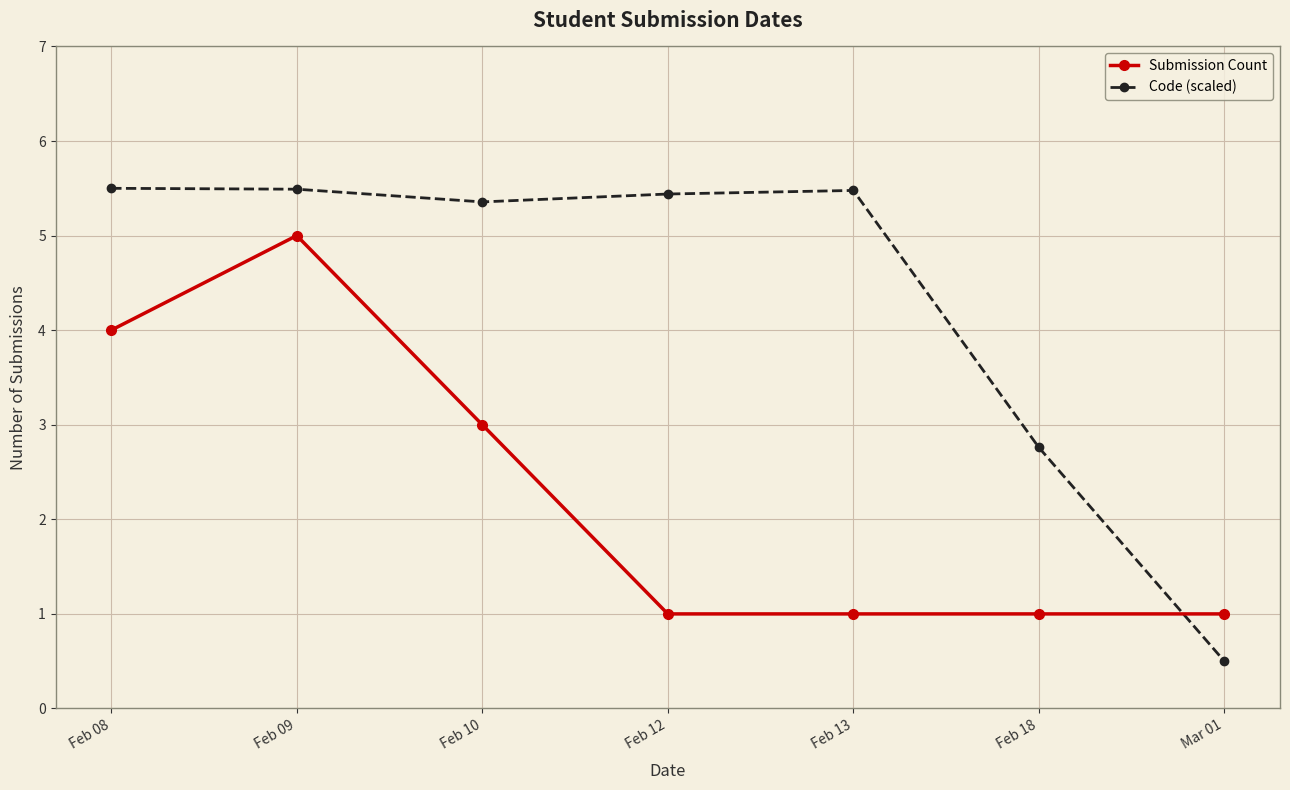

How many lines are shown in the chart?

2